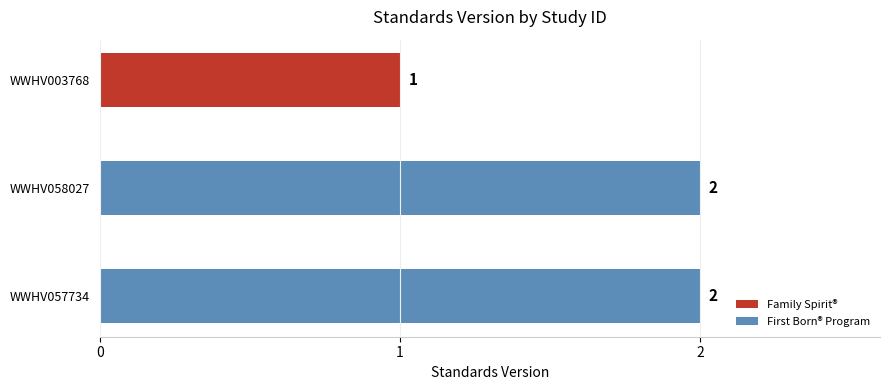

How many values are between 1 and 2?

3